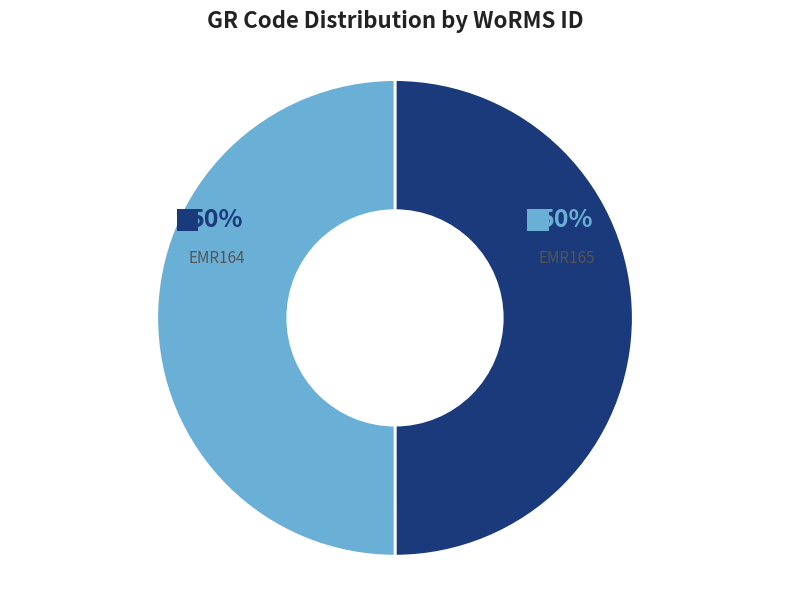

What is the total percentage of EMR164 and EMR165?

100.0%